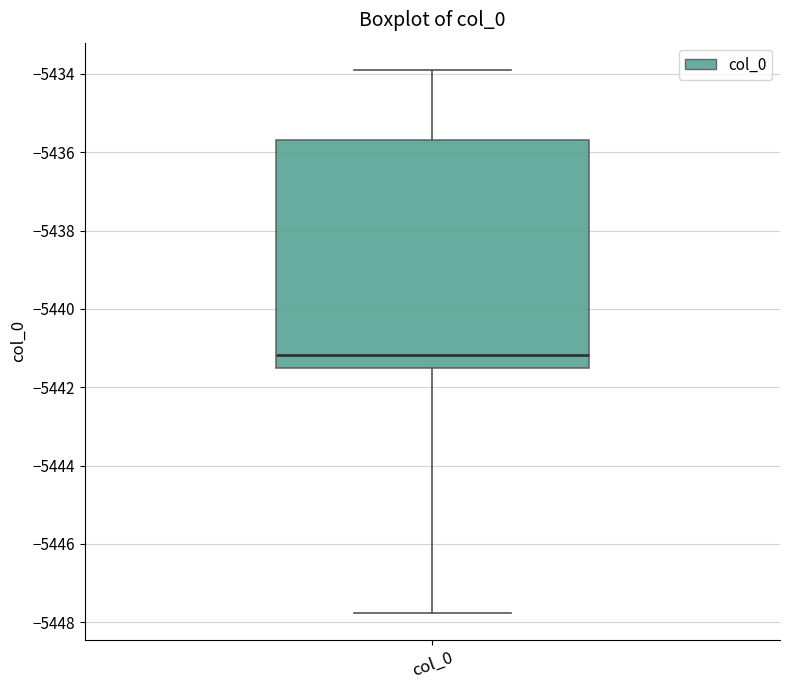

Where does the lower whisker of the box for col_0 end on the y-axis? The values are not printed on the chart, so give them approximately, as read against the axis.

-5447.8